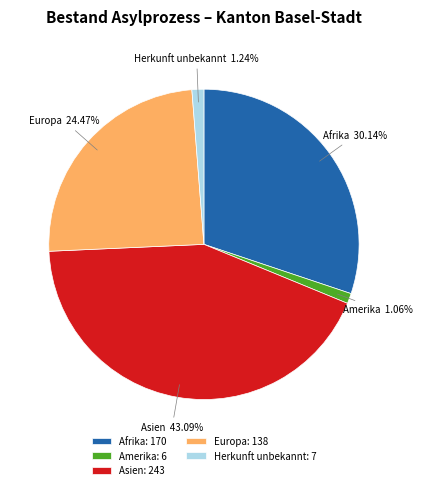

What percentage do Afrika and Asien together represent?

73.2%